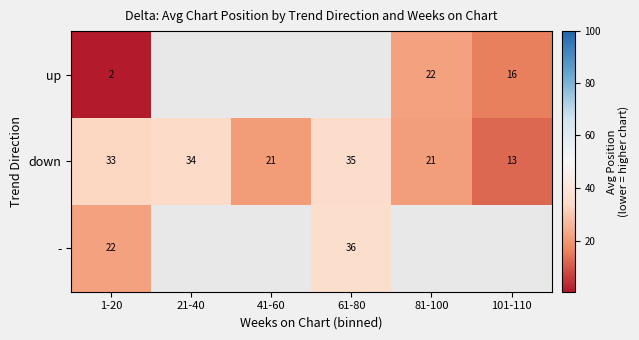

Rank the series at 1-20 from lowest to highest value.

up, -, down